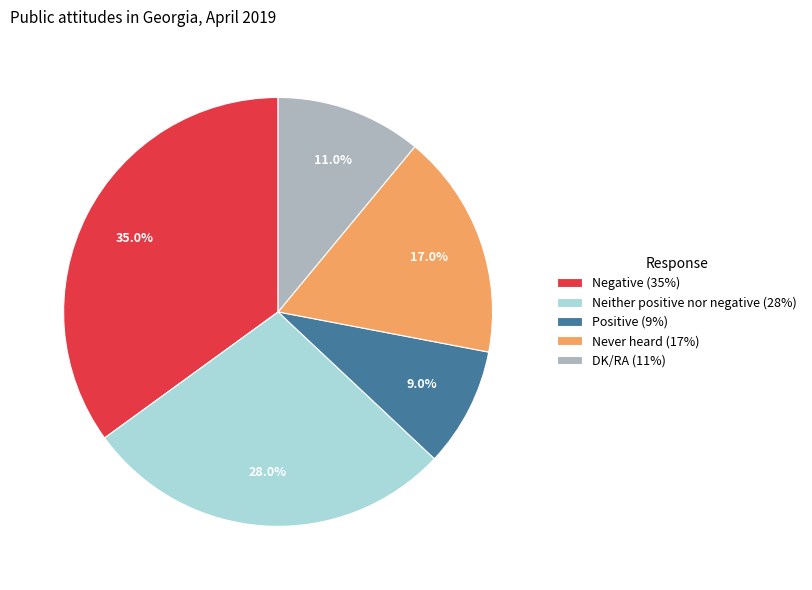

What is the total percentage of Never heard and Neither positive nor negative?

45.0%